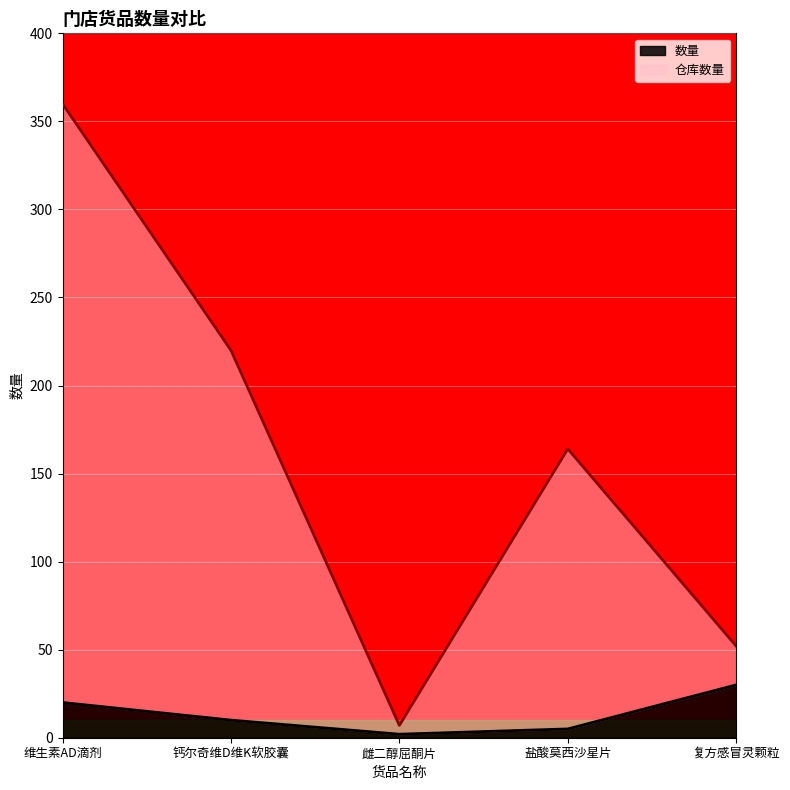

What is the average value of the 数量 series?

13